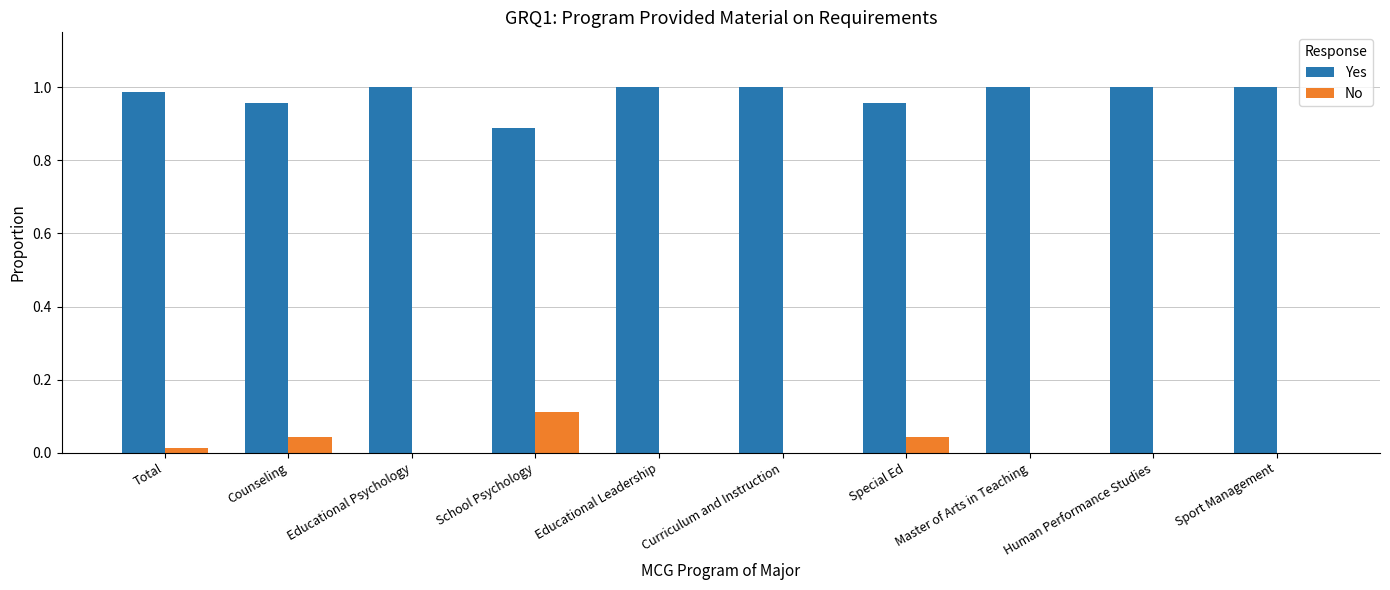

Which category has the highest value in the No series?

School Psychology